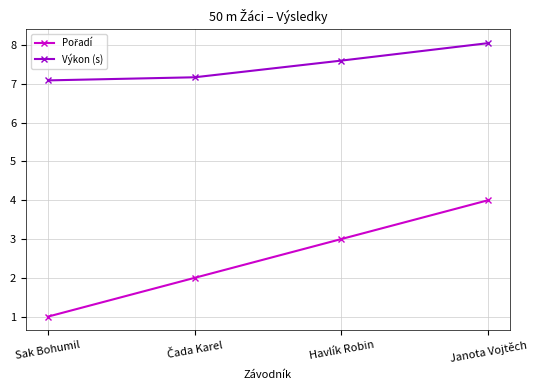

What is the difference between the second highest and second lowest values in the Výkon (s) series?

0.4